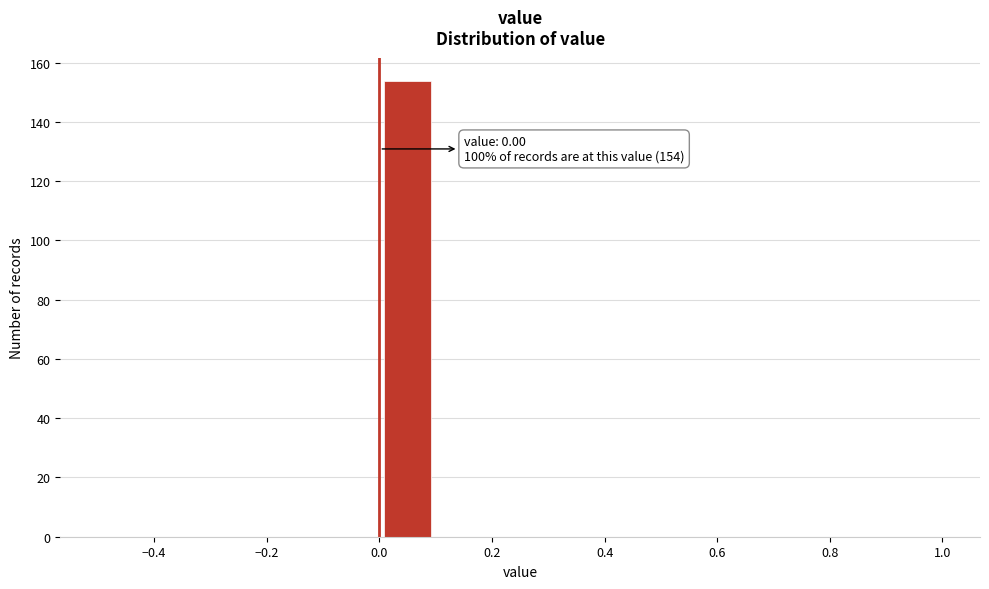

Which range on the x-axis has the tallest bar?

0.0 to 0.1